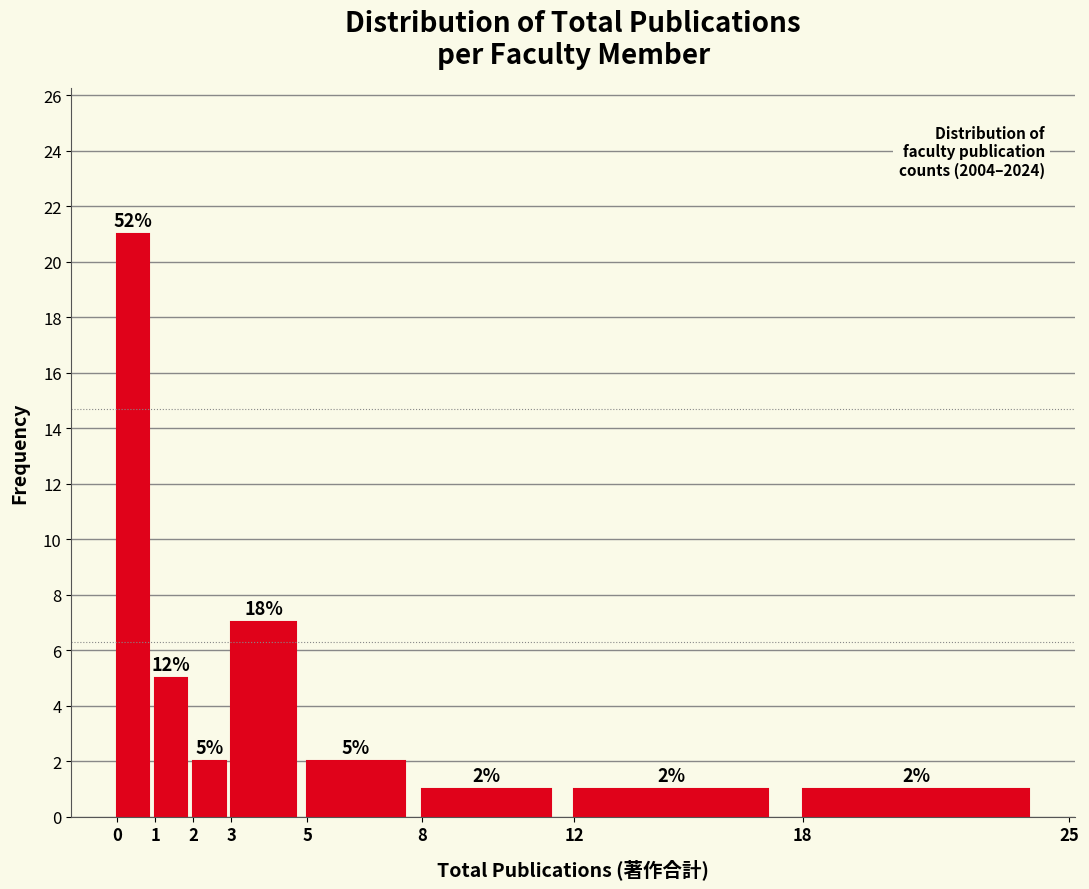

Which range on the x-axis has the tallest bar?

0 to 1